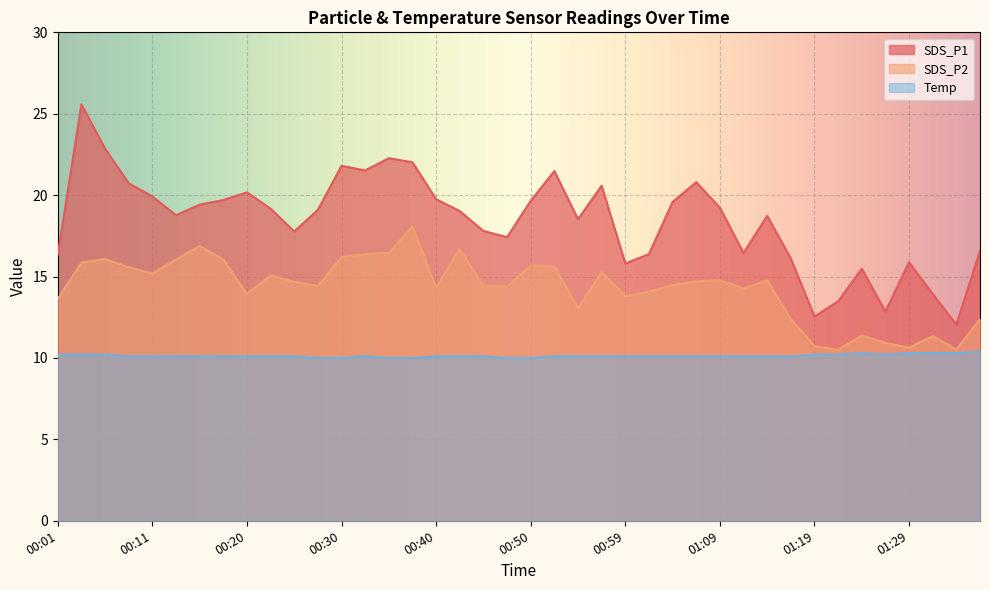

True or false: SDS_P2 and SDS_P1 intersect in this chart.

False